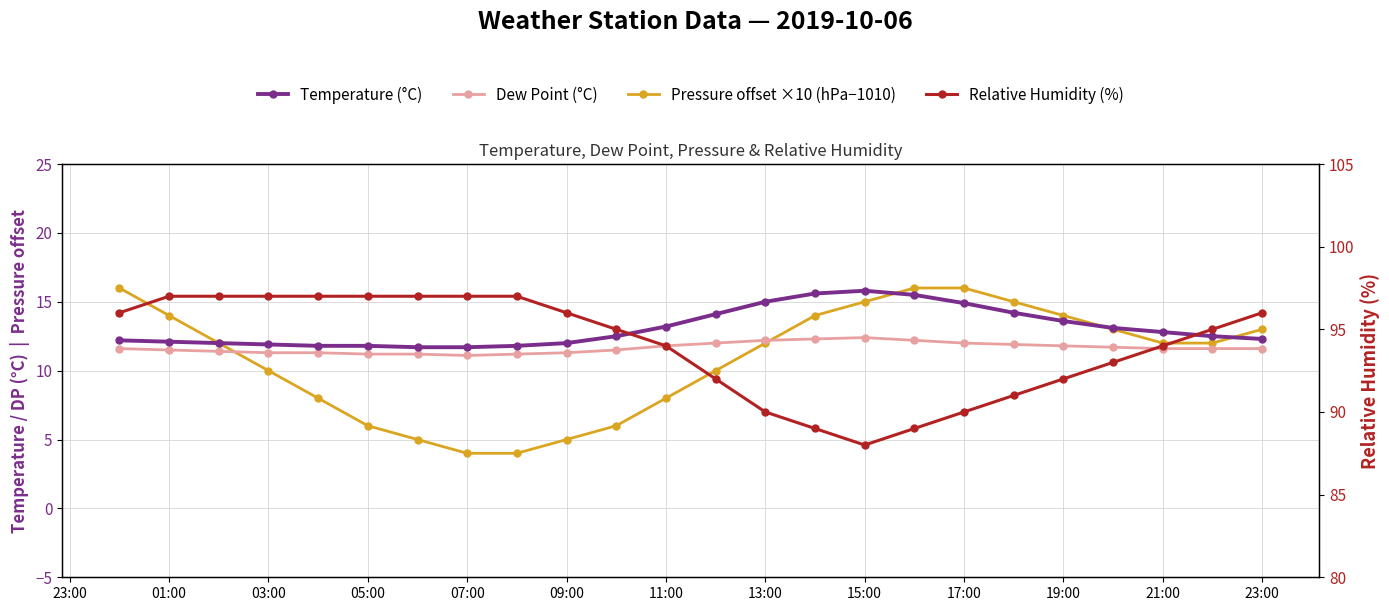

The Dew Point (°C) series shows 12.2 at 13:00. True or false?

True